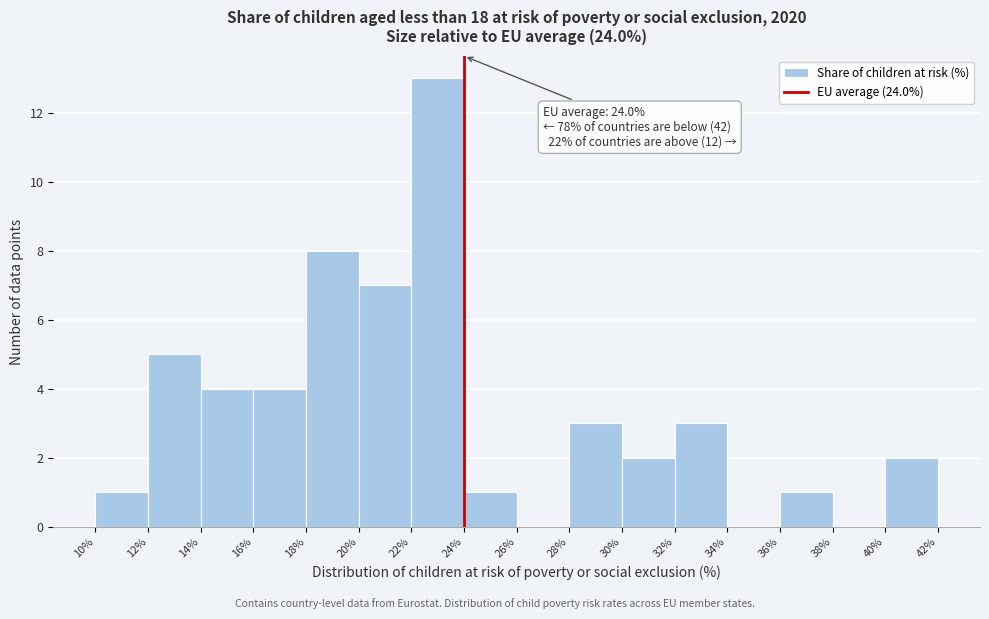

Which range on the x-axis has the tallest bar?

22% to 24%